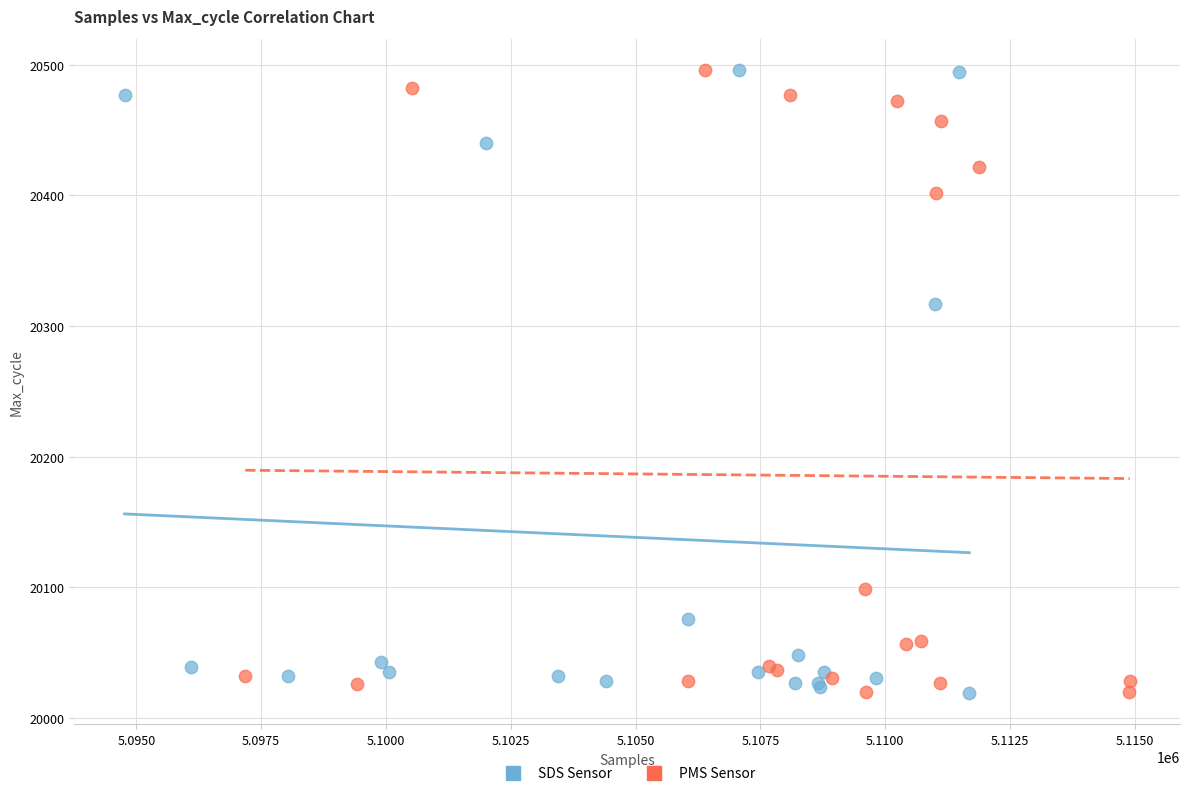

What are all the series names shown in the legend?

SDS Sensor, PMS Sensor